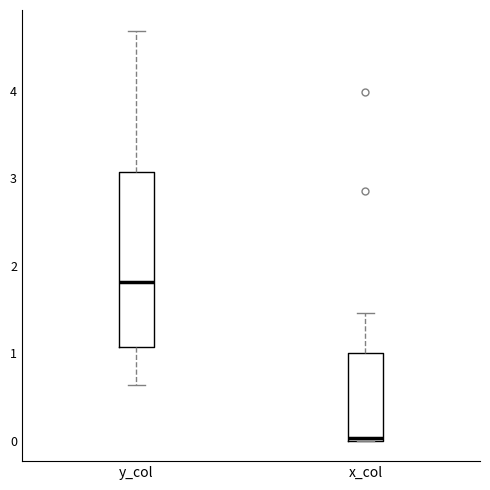

Which box's median line is the highest?

y_col